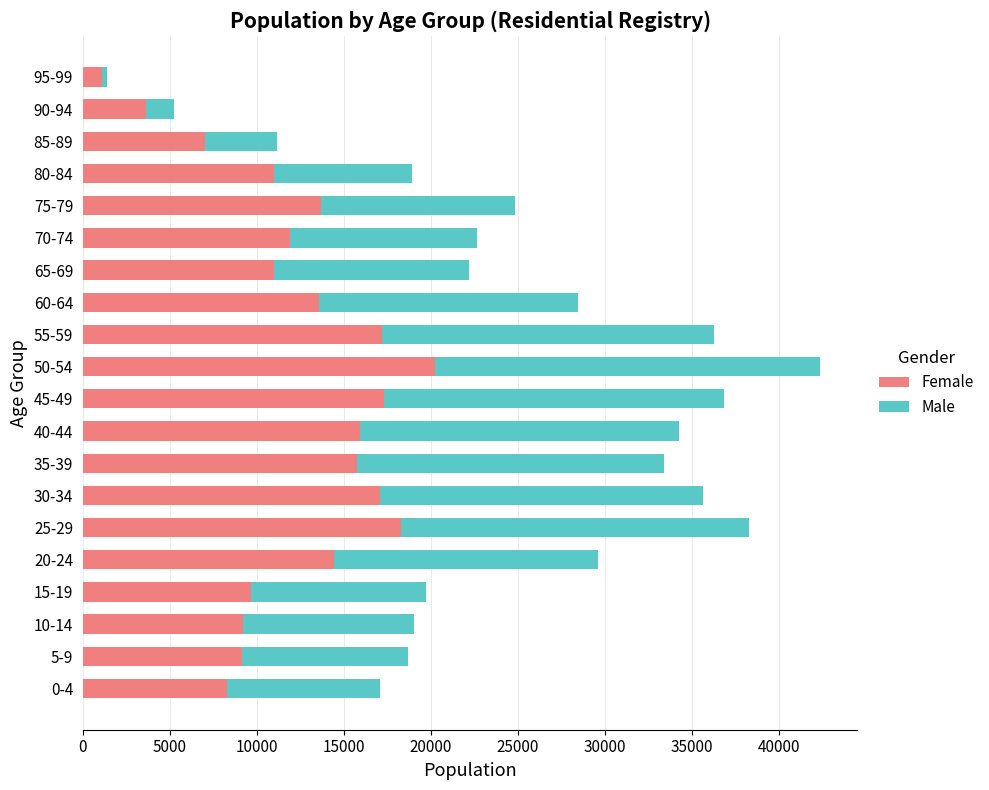

At which category is the sum across all series the highest?

50-54